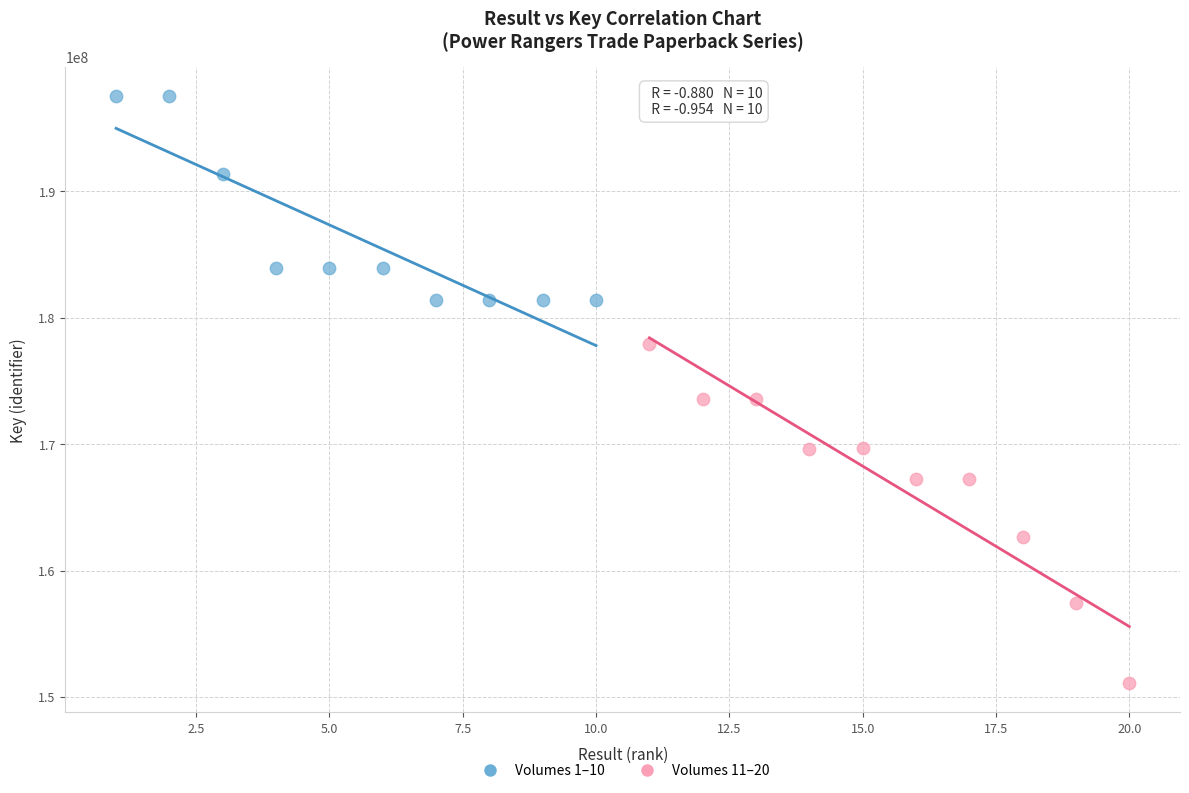

Which series reaches the minimum Y coordinate?

Volumes 11–20